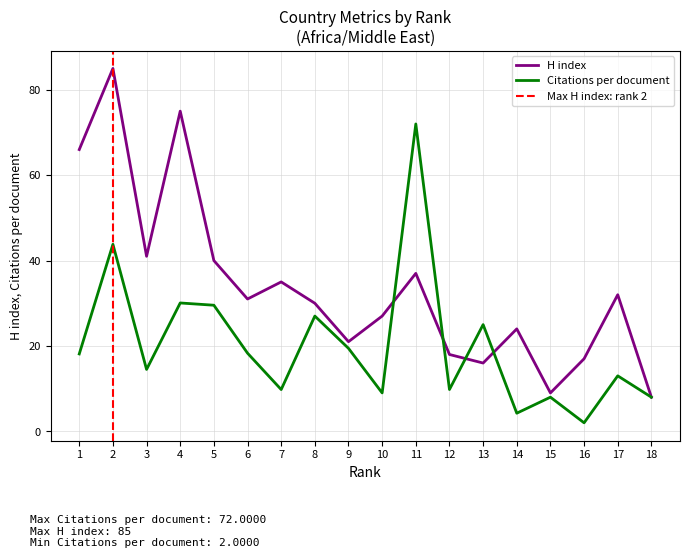

Is the value of Citations per document at 10 greater than the value of H index at 6?

No